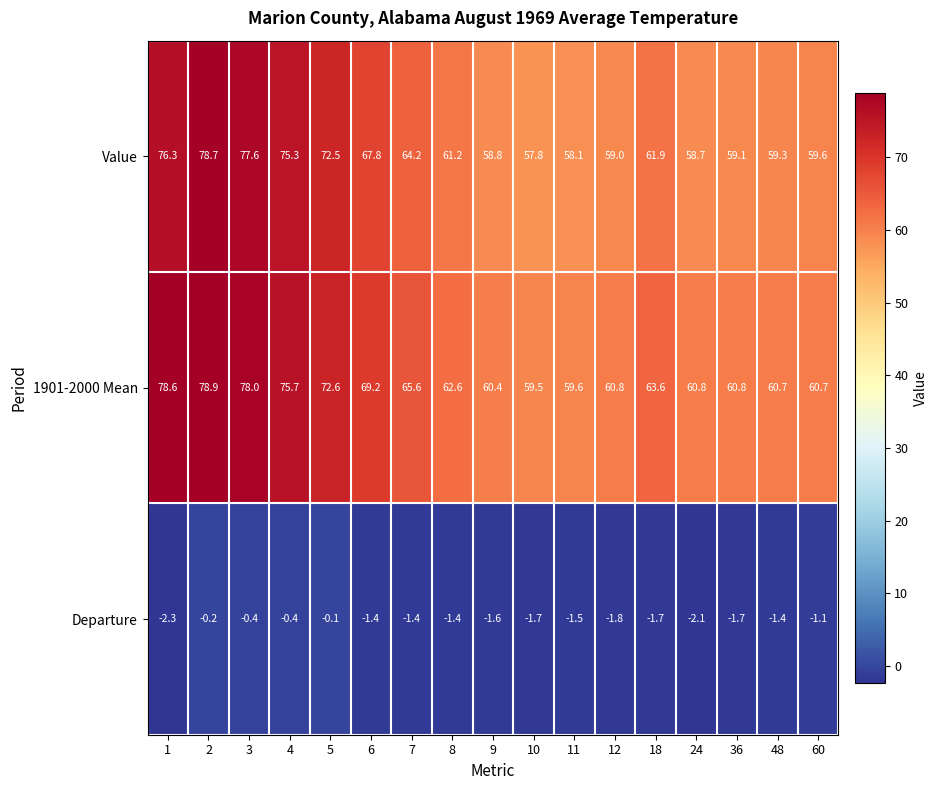

What value does the Value series have at 60?

59.6